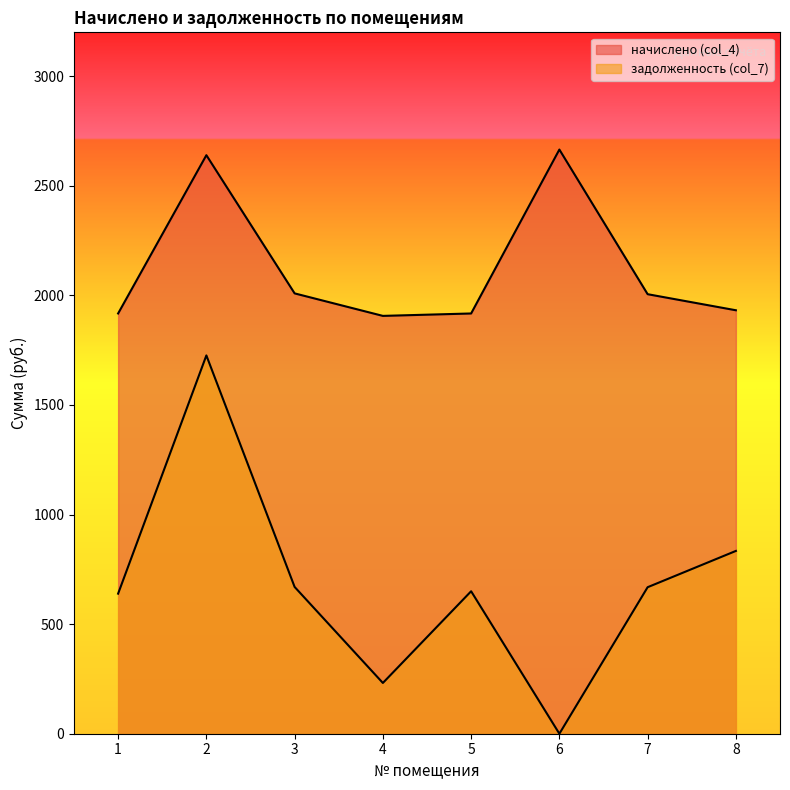

At which category does начислено (col_4) reach its first local peak?

2